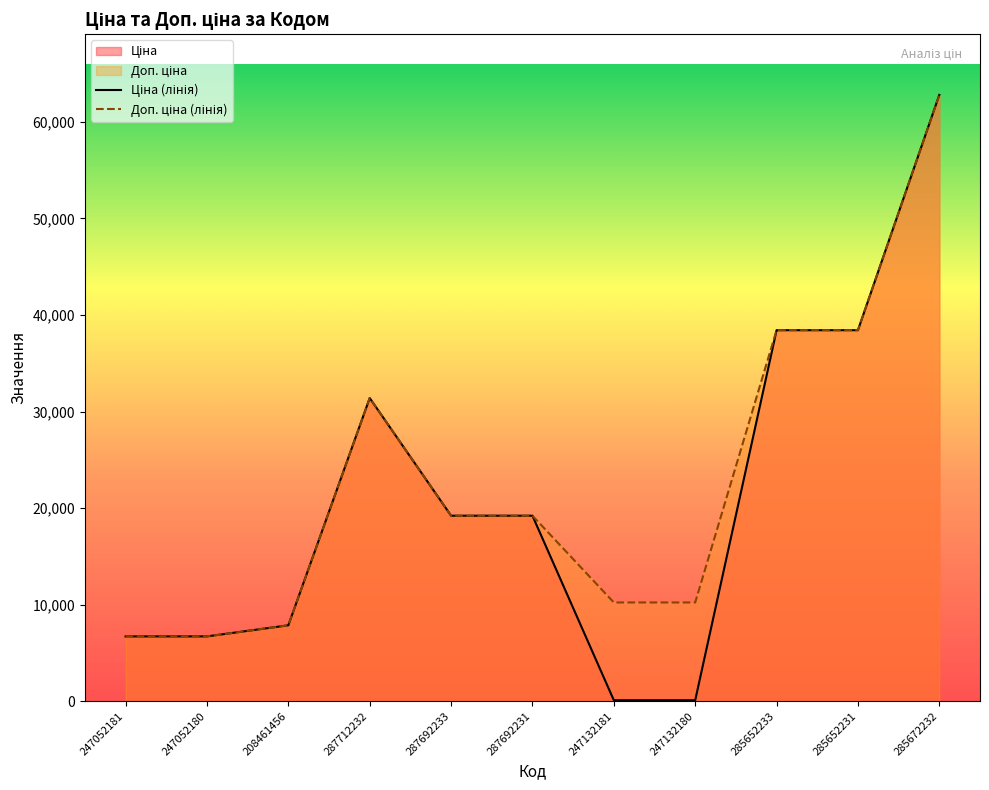

Which category has the lowest value in the Доп. ціна series?

247052181